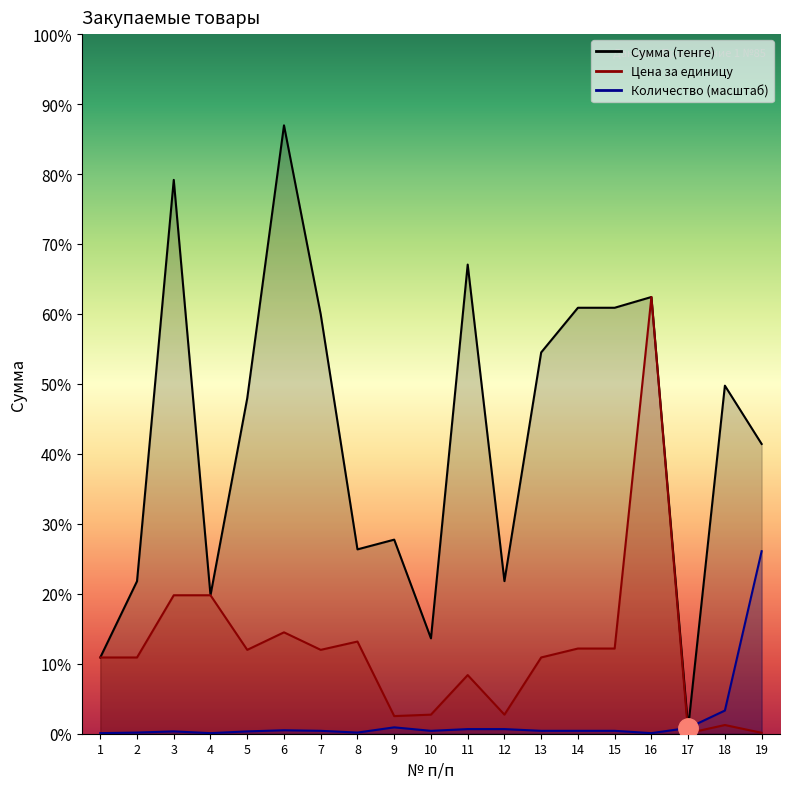

Is the value of Цена за единицу at 1 greater than the value of Количество at 14?

Yes